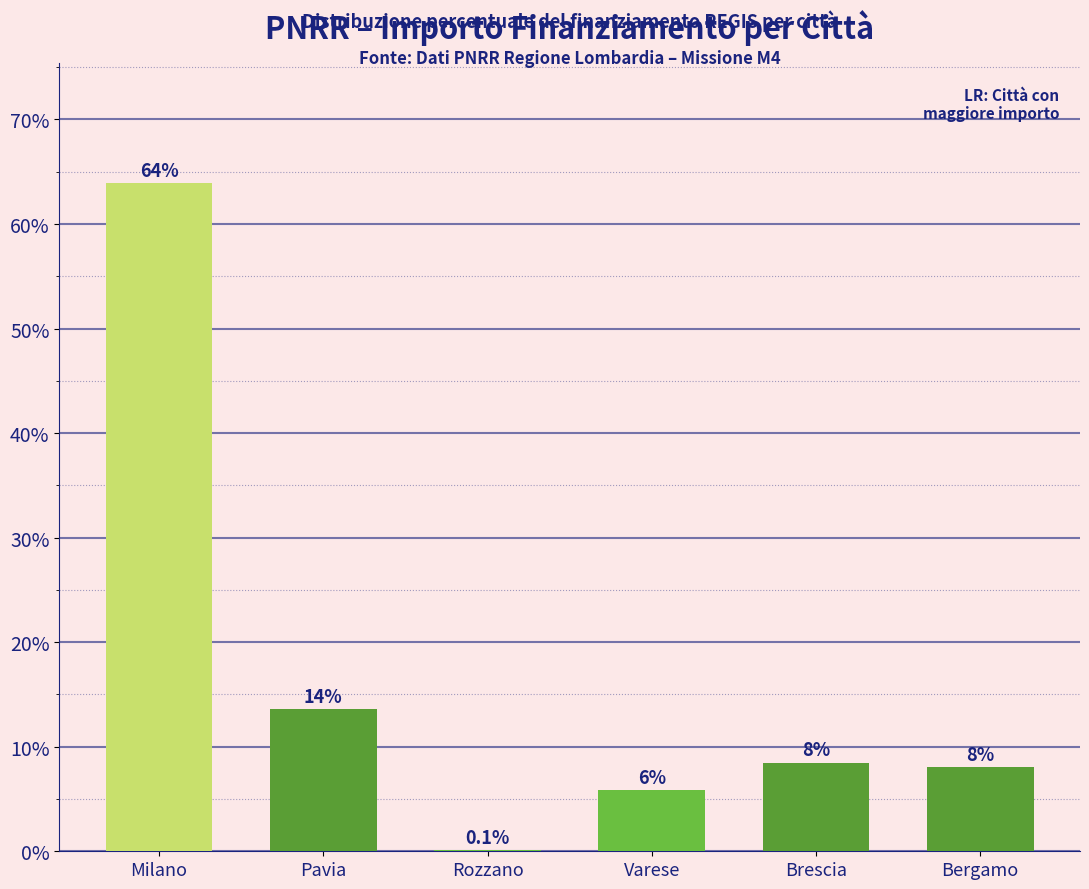

What is the difference between the maximum and minimum values?

63.8